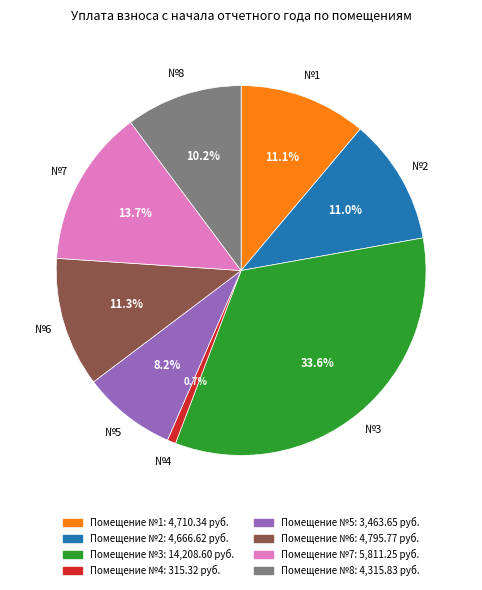

How many segments does this pie chart have?

8